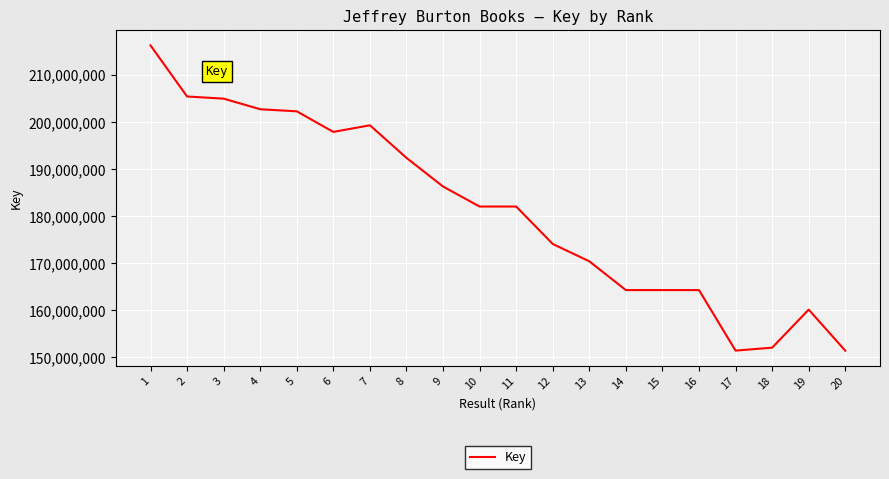

What is the smallest value displayed?

151440407